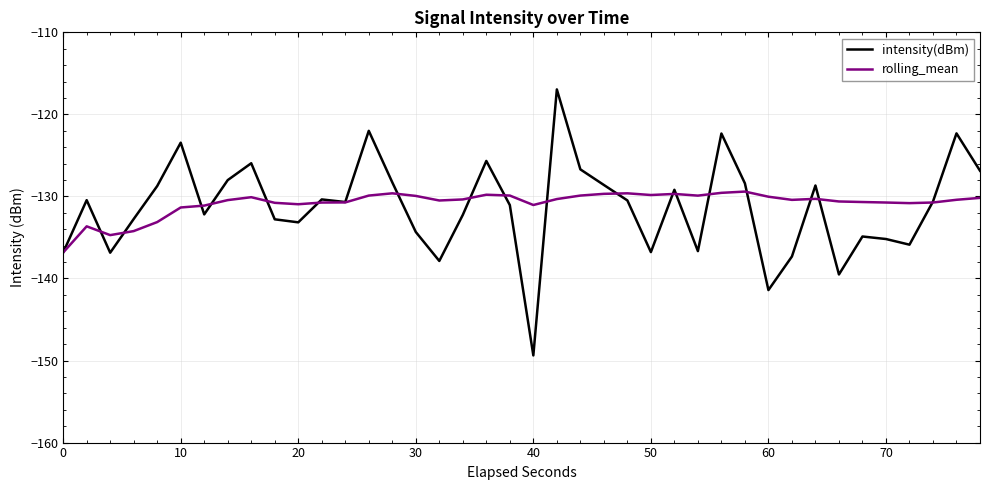

True or false: intensity(dBm) and rolling_mean intersect in this chart.

True